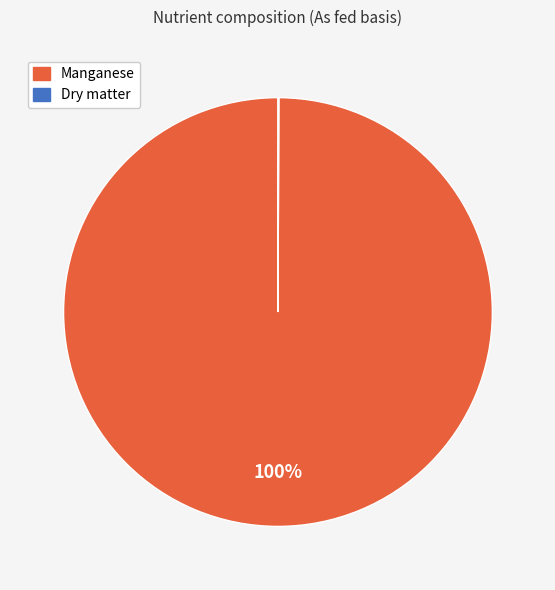

Which category has the biggest portion of the pie?

Manganese